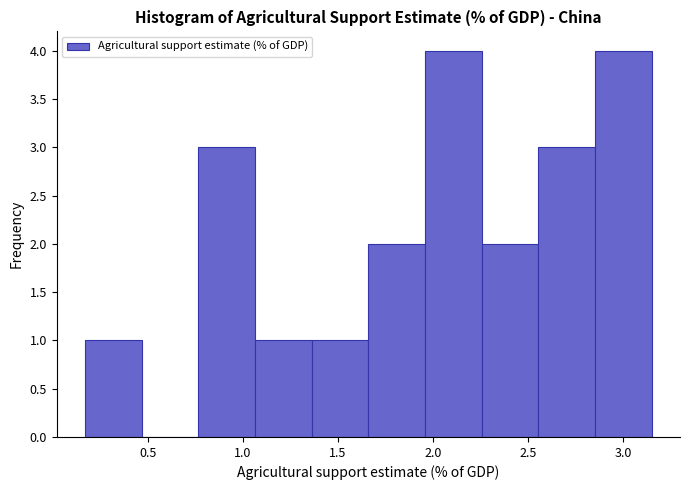

Reading left to right, transcribe this chart: for each bar, give the range it covers on the x-axis and its height. Neither the bar edges nor the heights are printed on the chart, so give them approximately, as read against the axes.

0.15 to 0.45: 1
0.45 to 0.75: 0
0.75 to 1.05: 3
1.05 to 1.35: 1
1.35 to 1.65: 1
1.65 to 1.95: 2
1.95 to 2.25: 4
2.25 to 2.55: 2
2.55 to 2.85: 3
2.85 to 3.15: 4